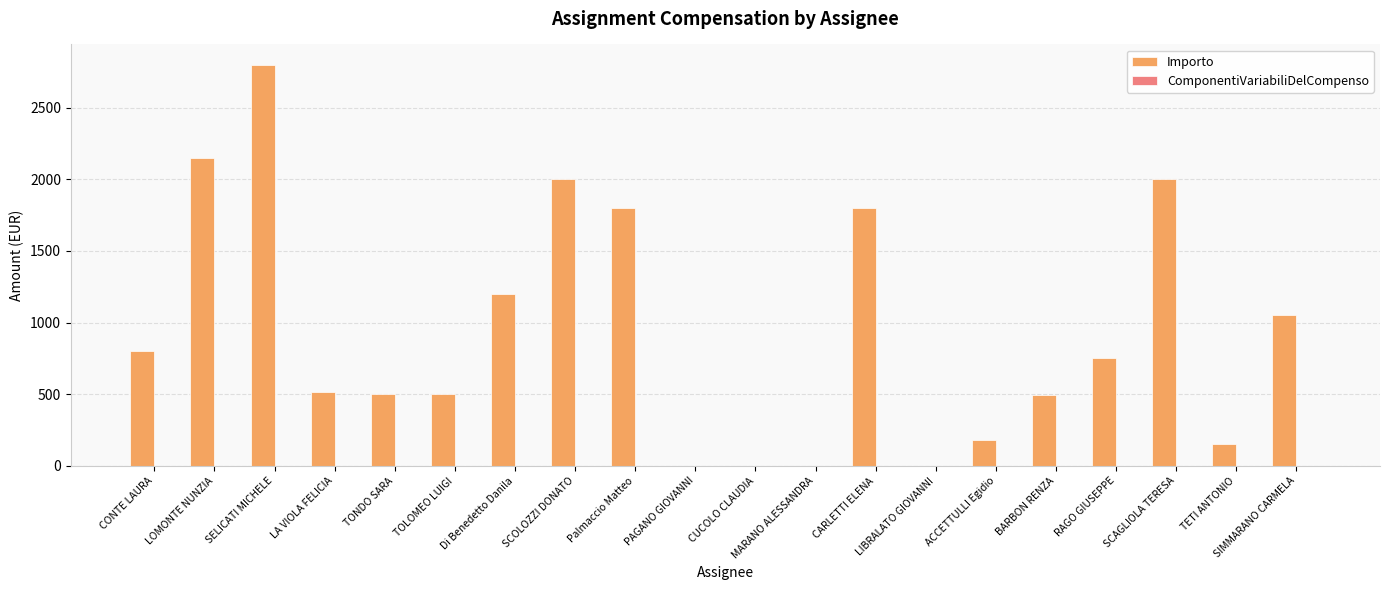

What is the maximum value shown in the chart?

2800.0